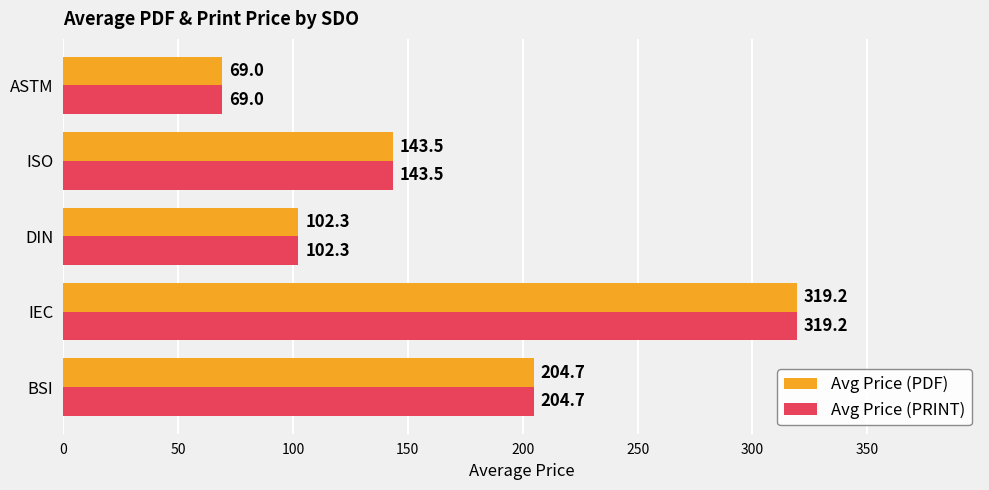

Is it true that Avg Price (PDF) equals 211.8 at IEC?

False